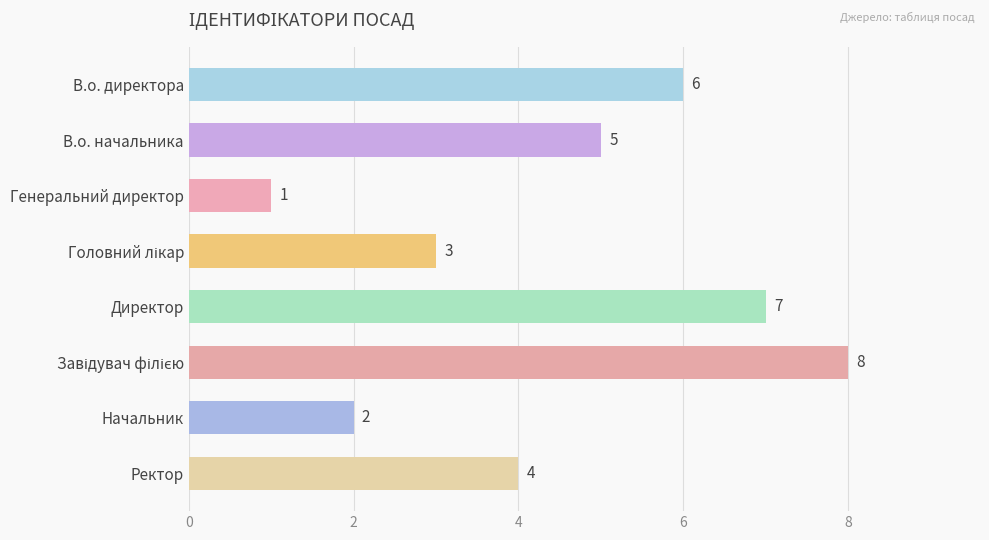

Are the bars grouped side by side (vs. stacked)?

No